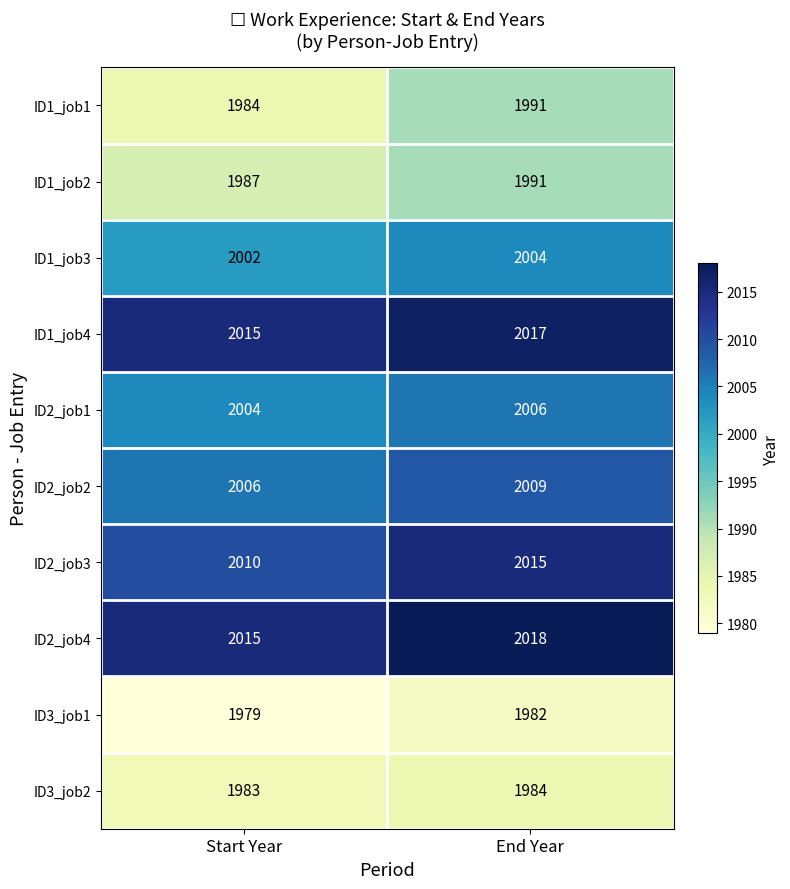

How many distinct data groups are displayed?

10